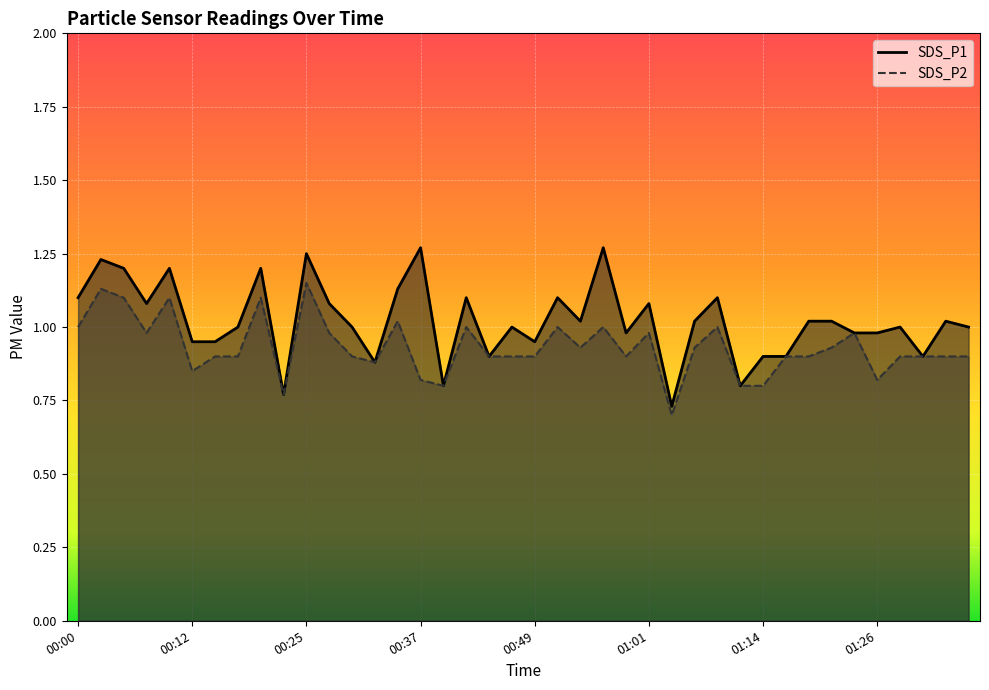

True or false: SDS_P2 and SDS_P1 cross at least once.

False